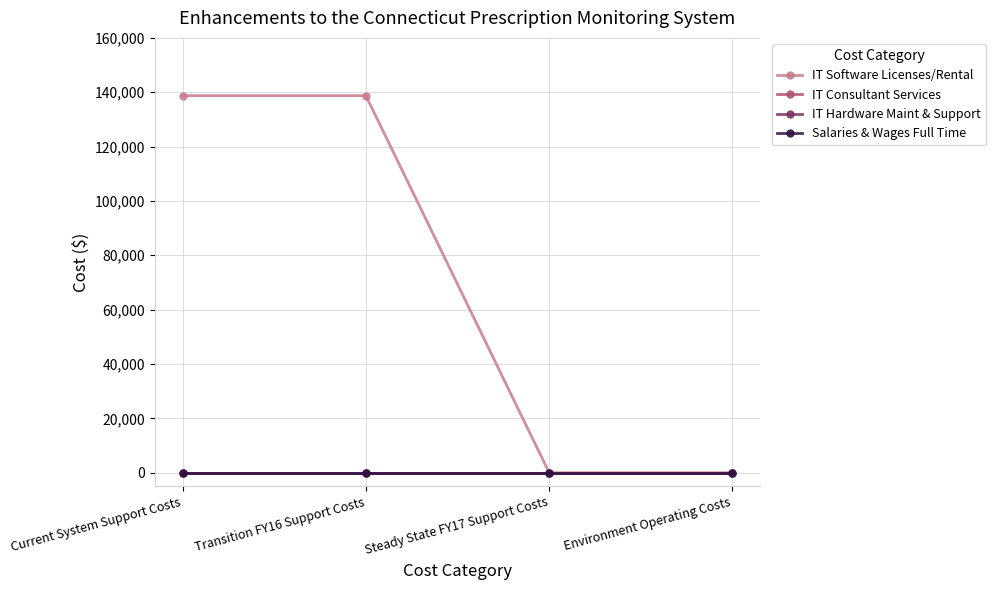

What is the label of the 4th point from the right?

Current System Support Costs